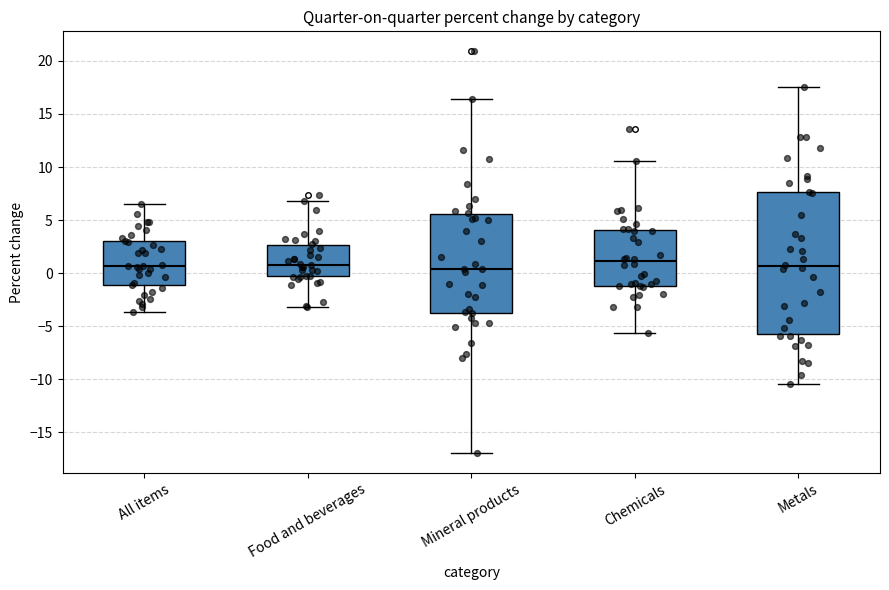

Where is the lower edge of the box for All items on the y-axis? The values are not printed on the chart, so give them approximately, as read against the axis.

-1.0